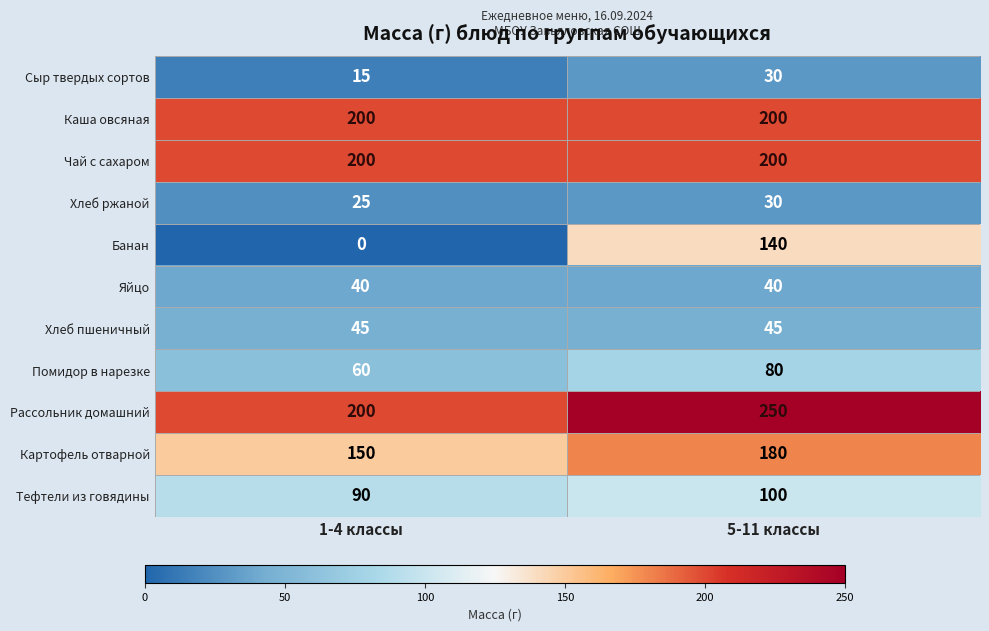

What value does the Тефтели из говядины series have at 5-11 классы, to the nearest 5?

100